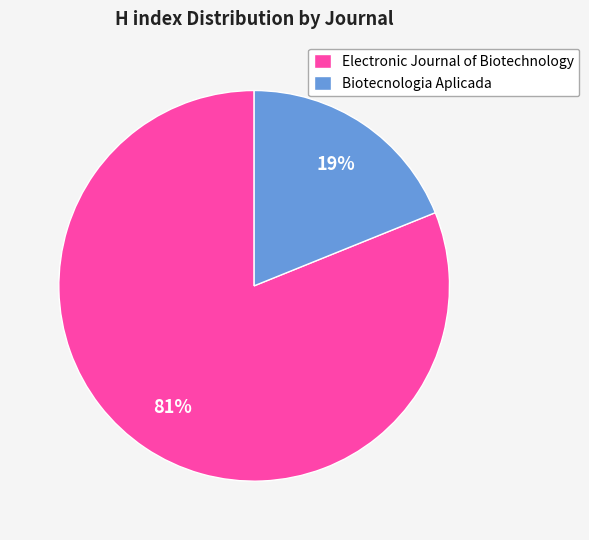

To the nearest percent, what percentage of the pie is Electronic Journal of Biotechnology?

81%